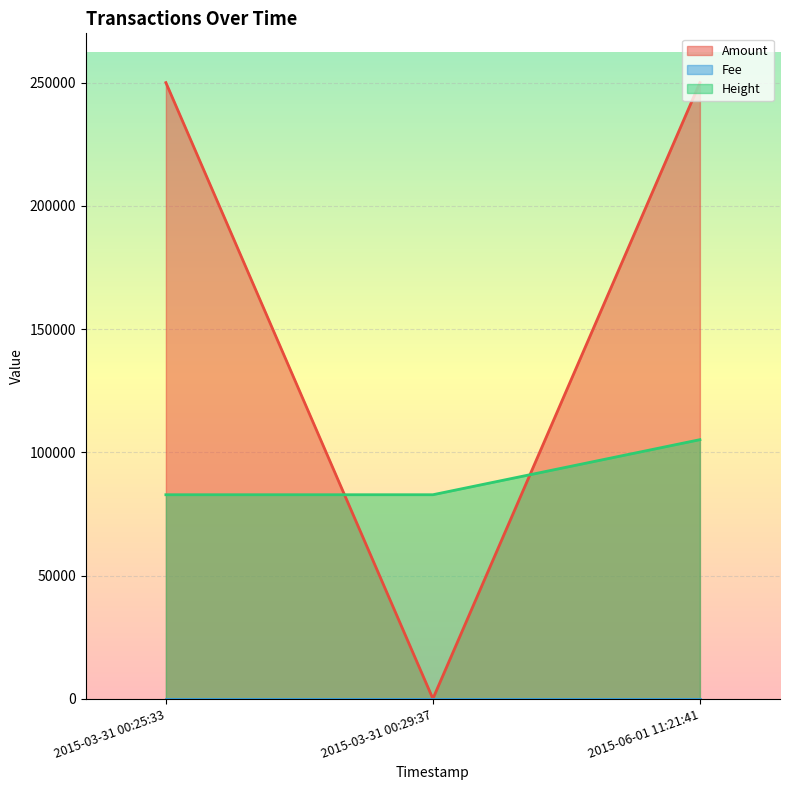

Which category has the lowest value in the Height series?

2015-03-31 00:25:33